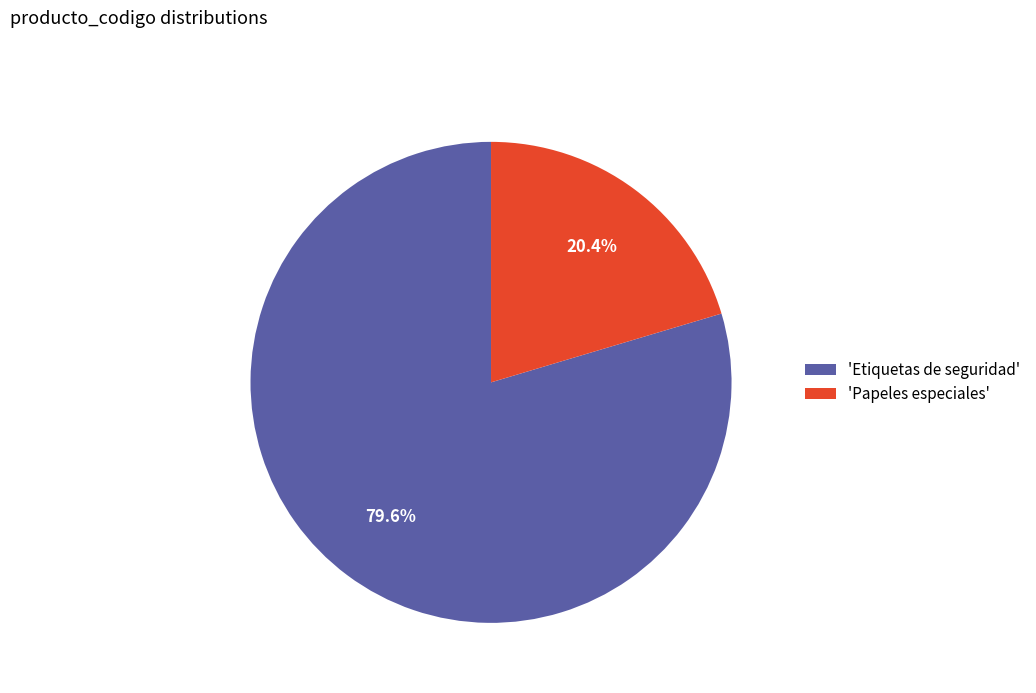

Rank the categories by value from lowest to highest.

'Papeles especiales', 'Etiquetas de seguridad'